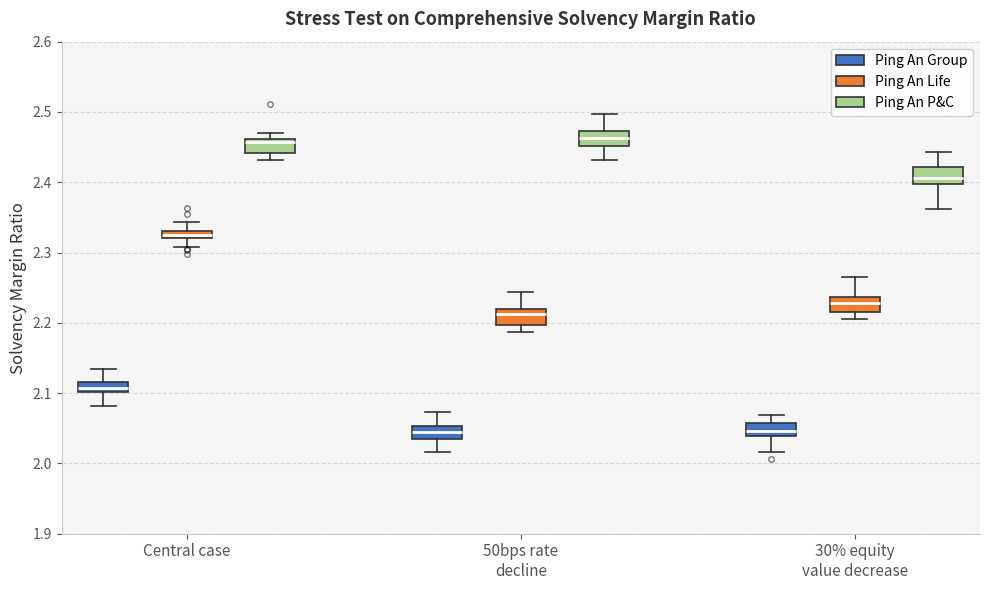

Where does the median line of the box for 30% equity value decrease (Ping An Life) sit on the y-axis? The values are not printed on the chart, so give them approximately, as read against the axis.

2.23